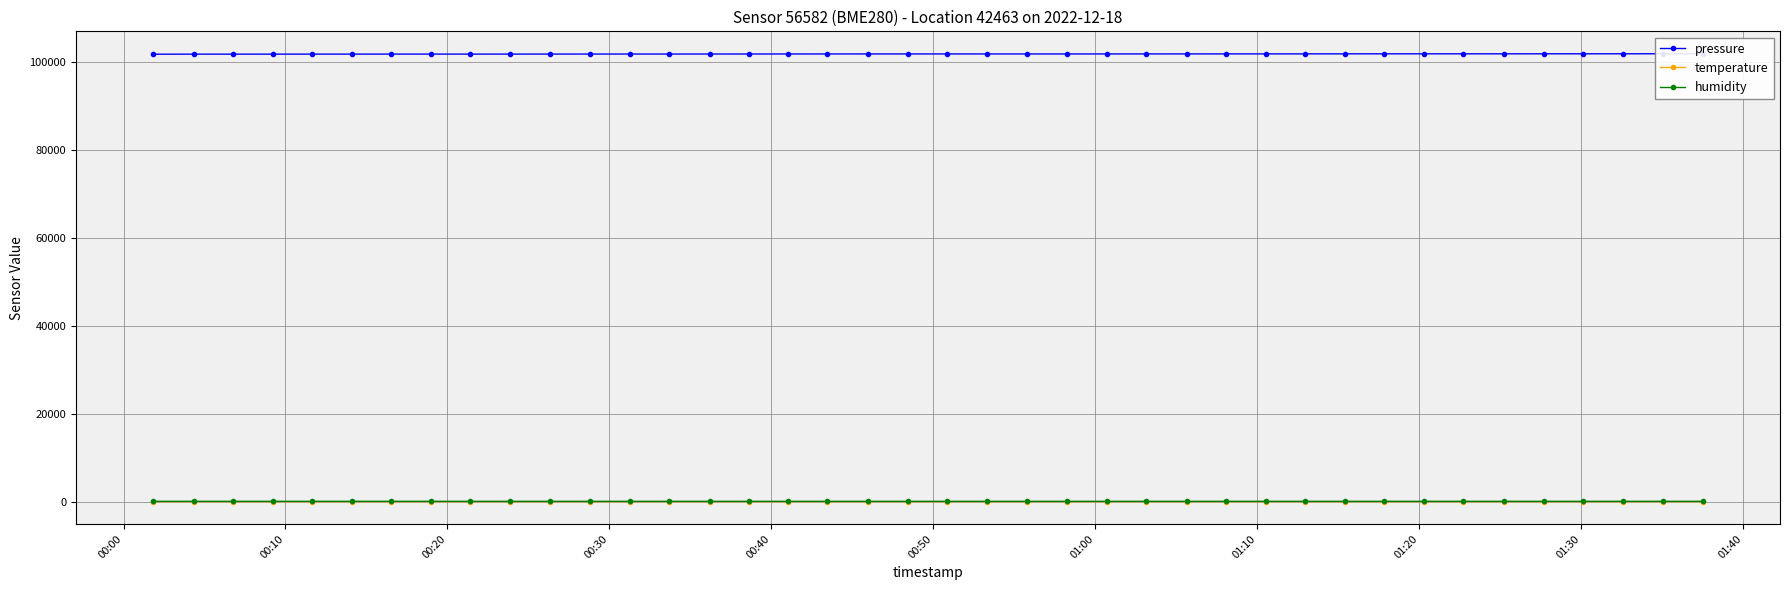

What is the minimum value shown in the chart?

-2.8